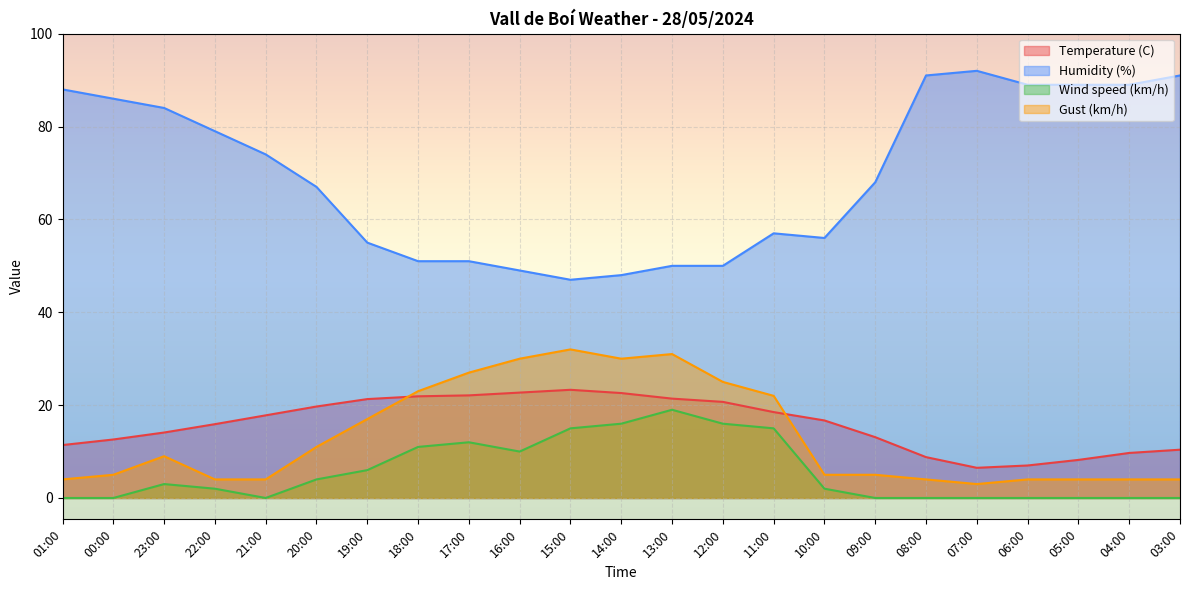

What is the spread (max minus min) of values at 10:00?

54.0